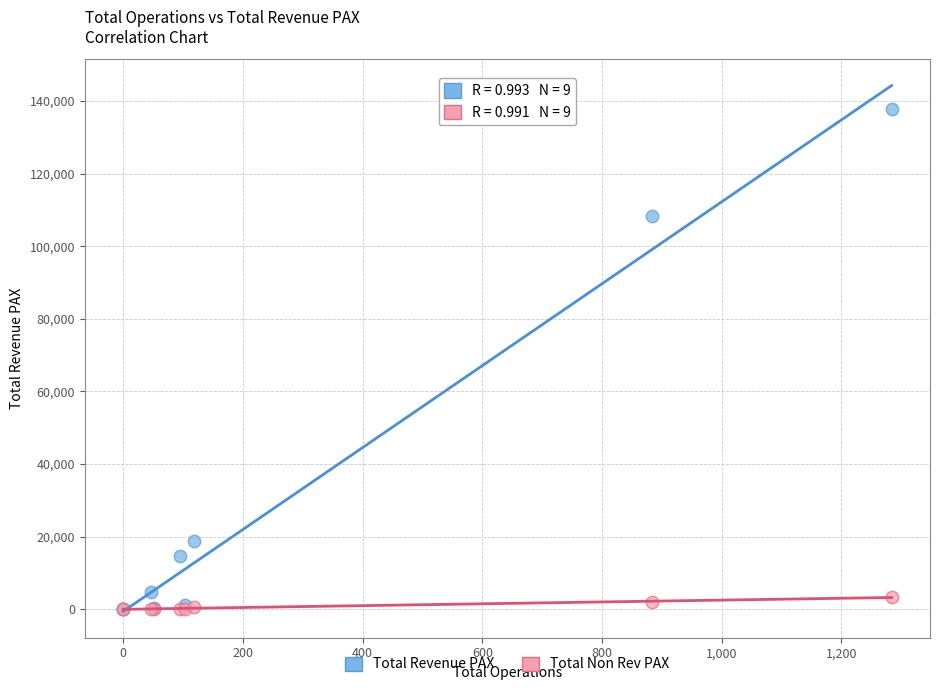

What are all the series names shown in the legend?

Total Revenue PAX, Total Non Rev PAX